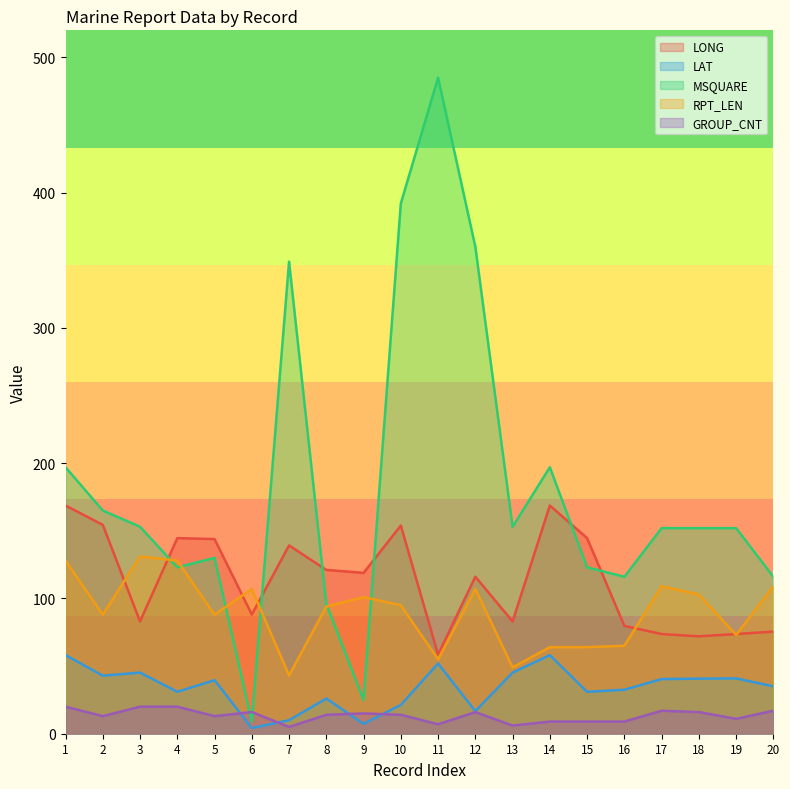

What are all the series names shown in the legend?

LONG, LAT, MSQUARE, RPT_LEN, GROUP_CNT